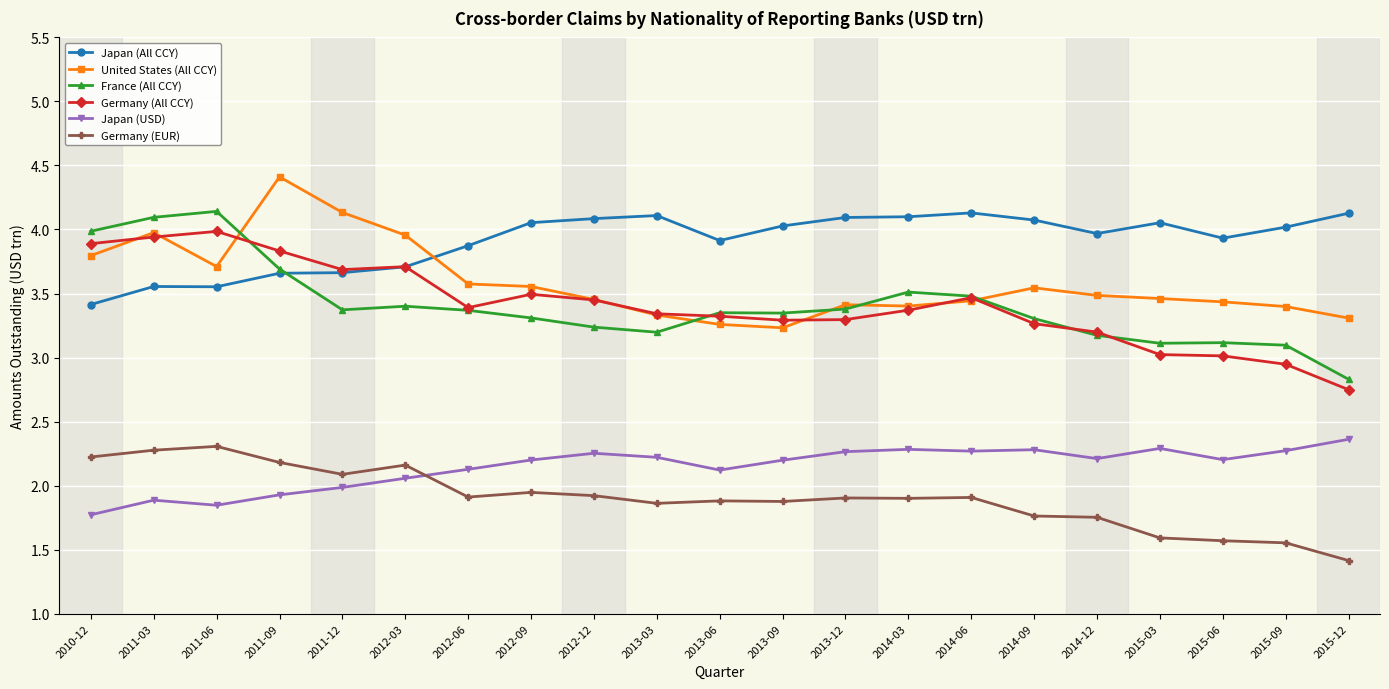

Which series has the largest total across all categories?

Japan (All CCY)